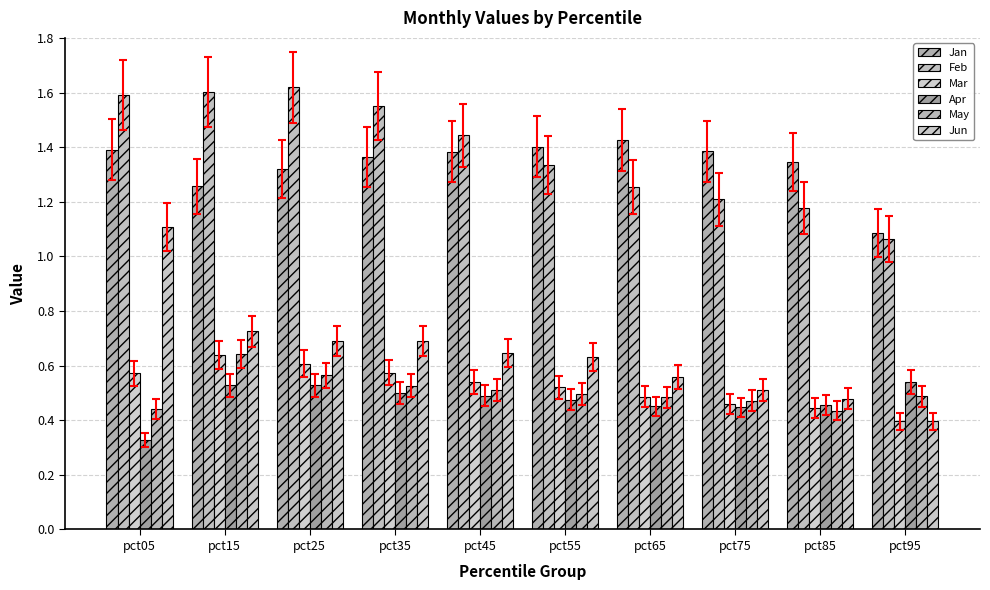

How many series are shown in this chart?

6